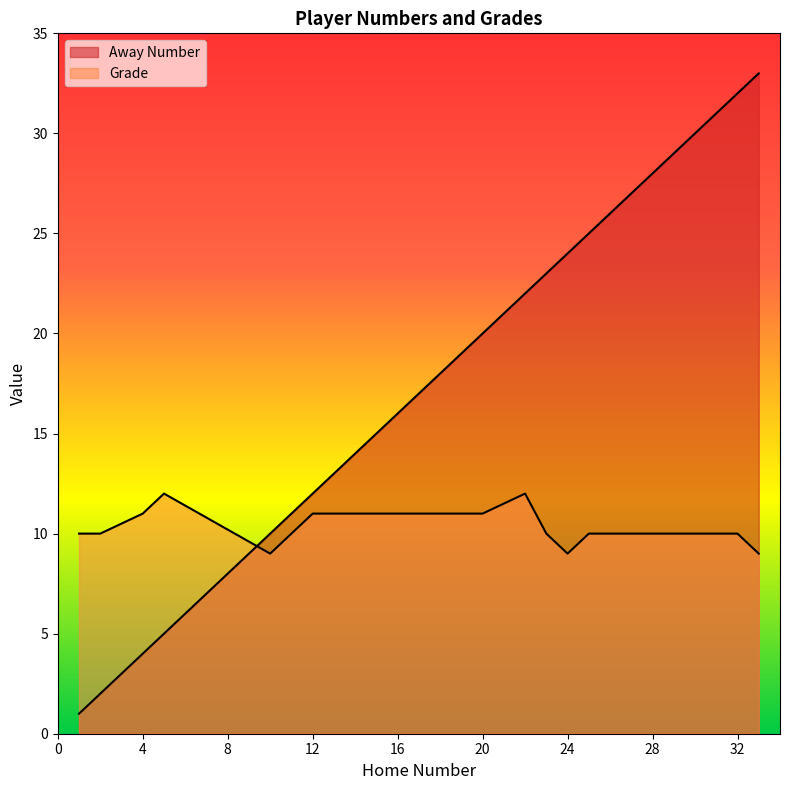

What is the approximate value of Grade at 22?

12